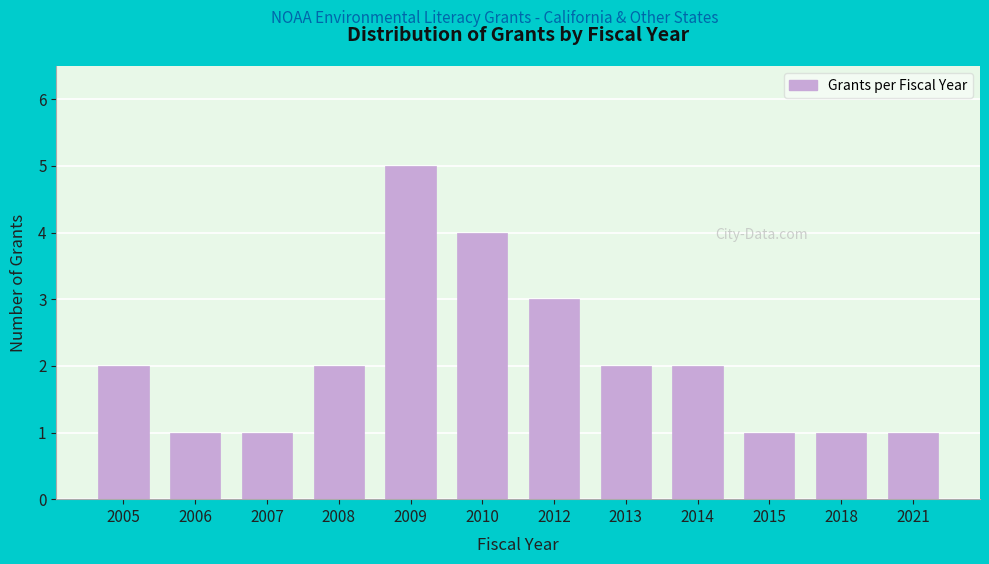

Reading left to right, extract all data points from this chart.

2	1	1	2	5	4	3	2	2	1	1	1